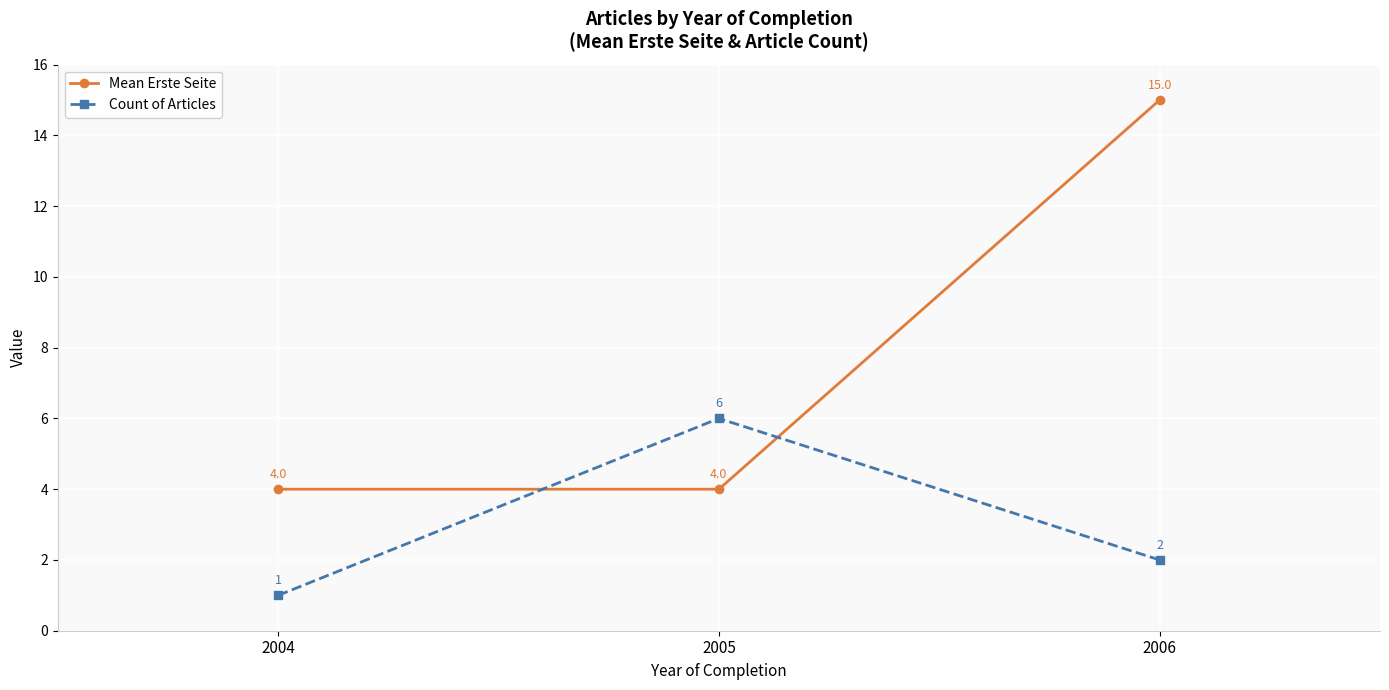

Is the value of Mean Erste Seite at 2004 greater than the value of Count of Articles at 2006?

Yes